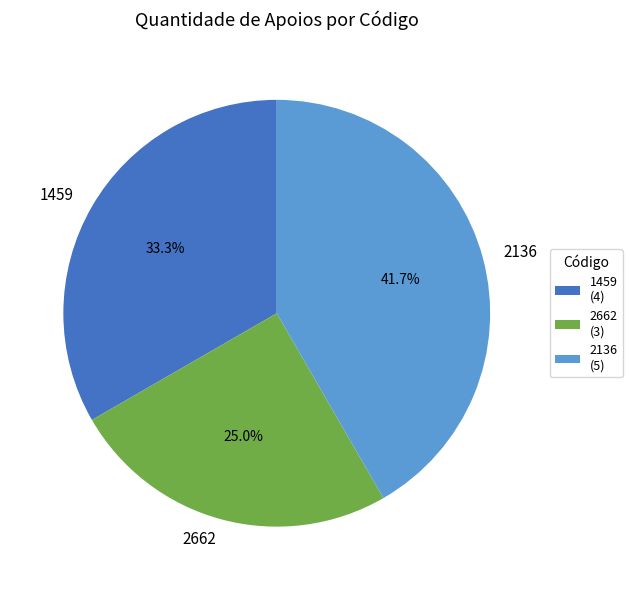

Between 1459 and 2662, which is larger?

1459